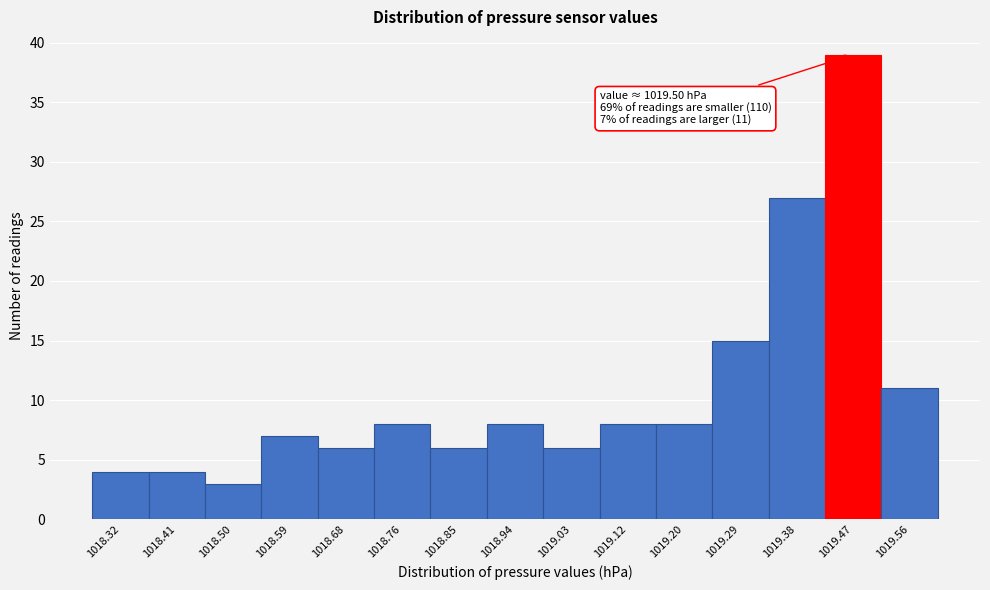

Which range on the x-axis has the tallest bar?

1019.424 to 1019.512